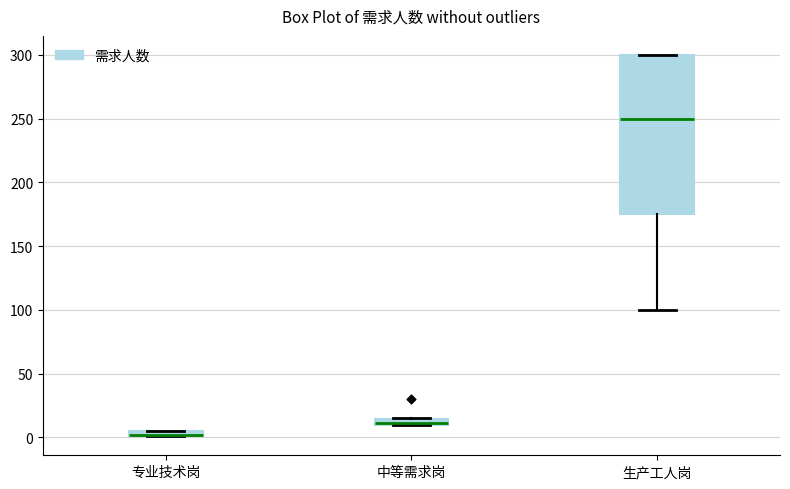

Which box is the tallest, from its lower edge to its upper edge?

生产工人岗